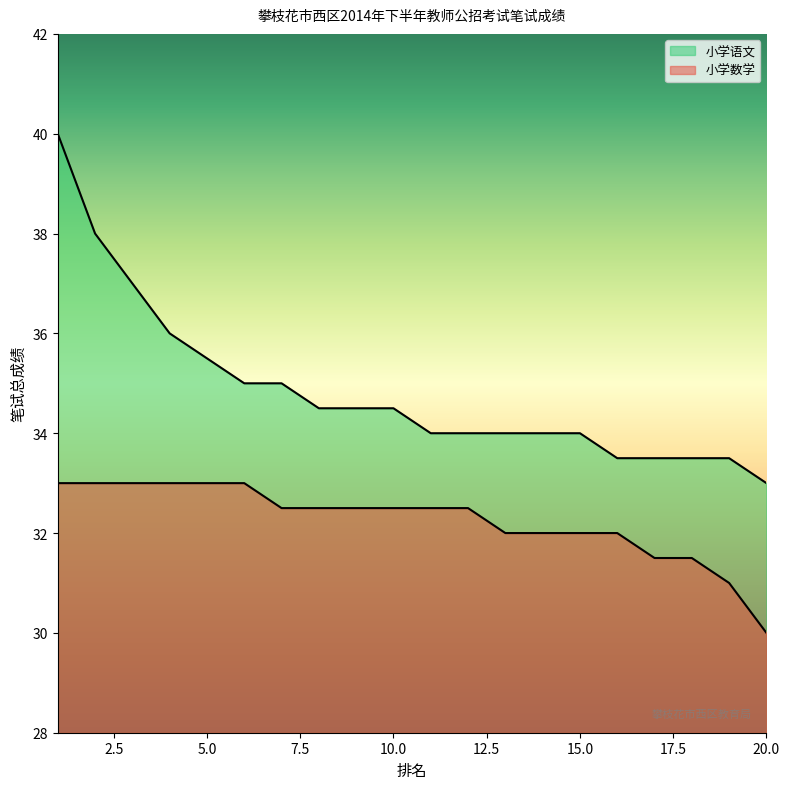

True or false: 小学语文 and 小学数学 intersect in this chart.

False